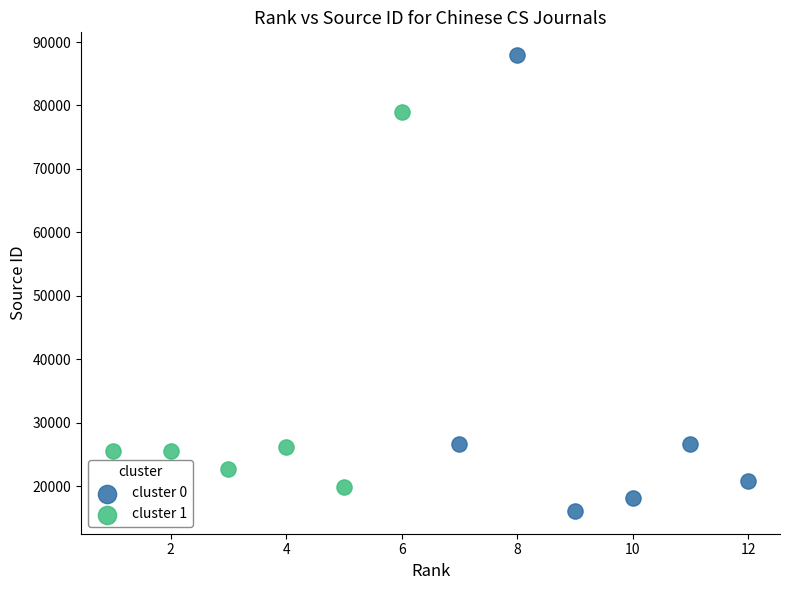

Which series has the largest Y range (max minus min)?

cluster 0